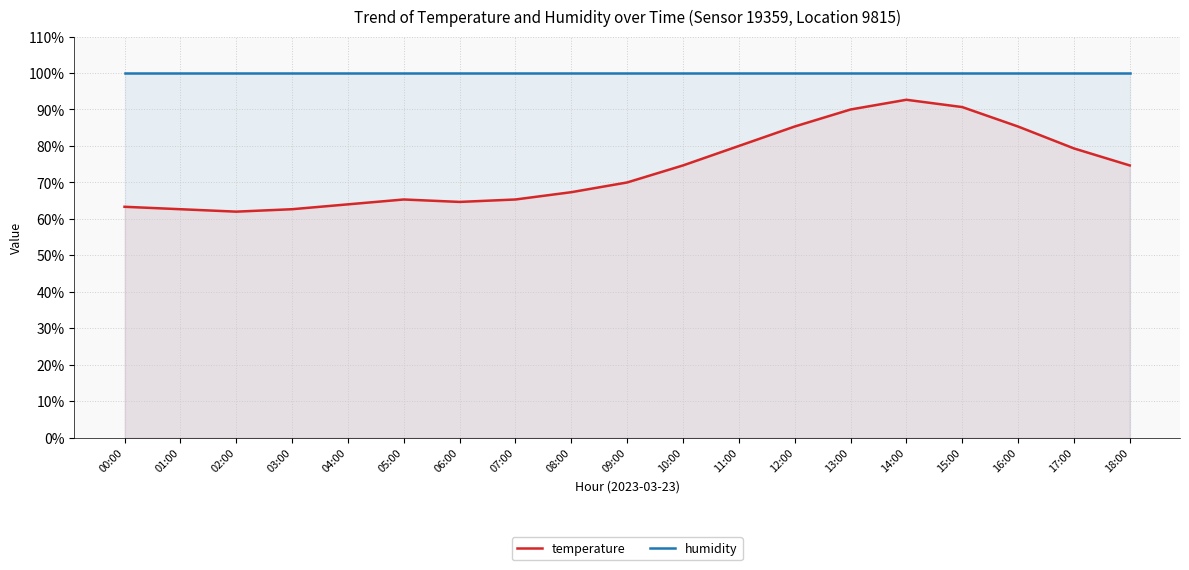

How many values in the temperature series are below 70?

9